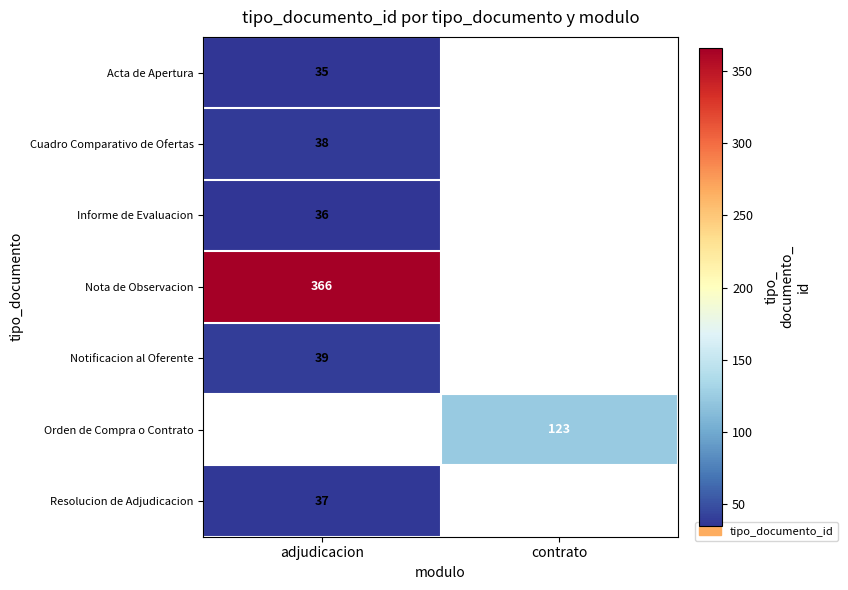

Between contrato and adjudicacion, which is larger?

adjudicacion